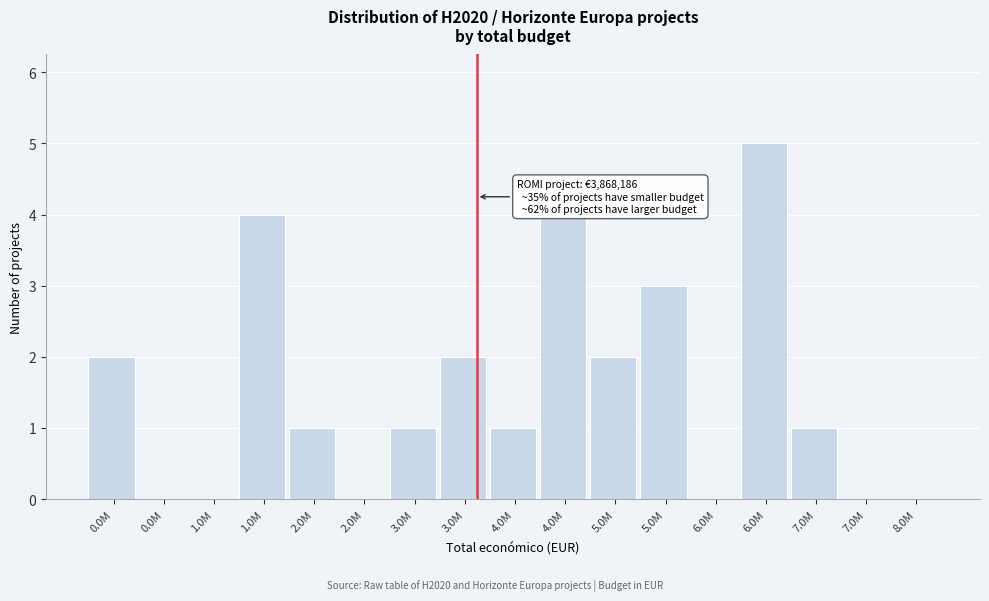

Are the bars horizontal?

No